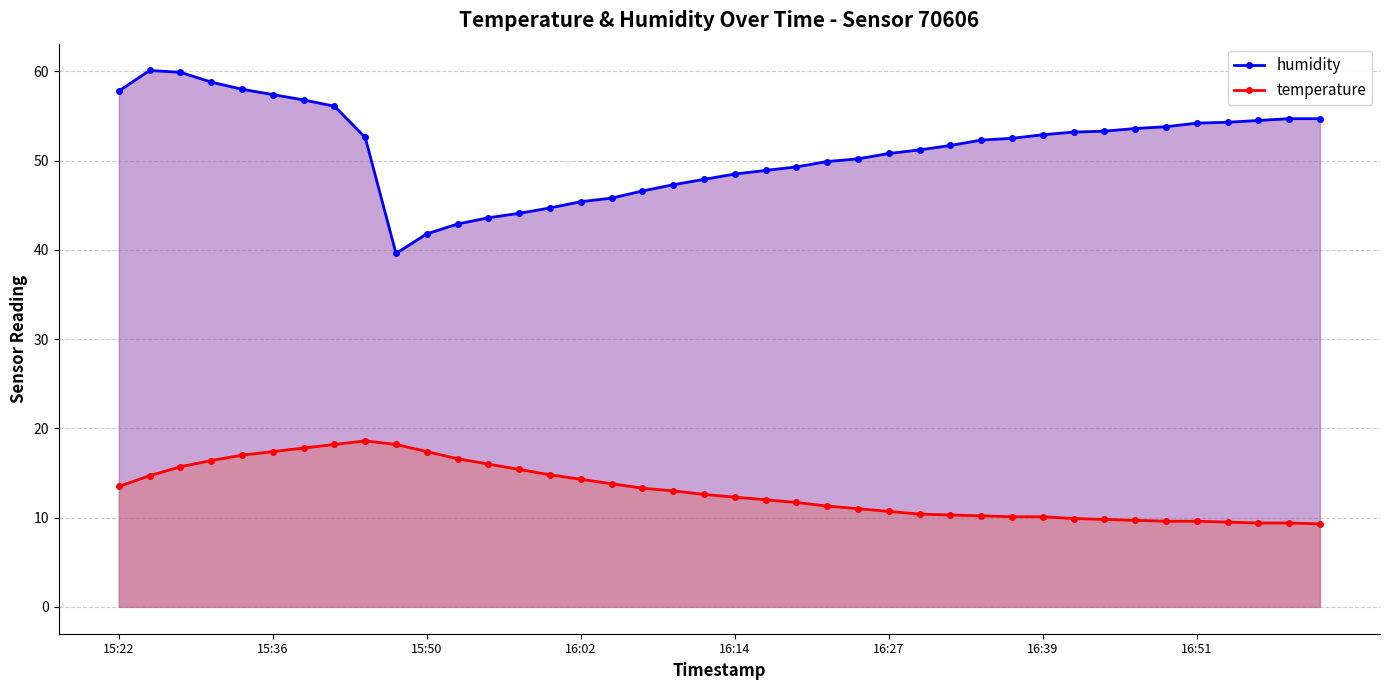

Which series has the widest spread of values?

humidity